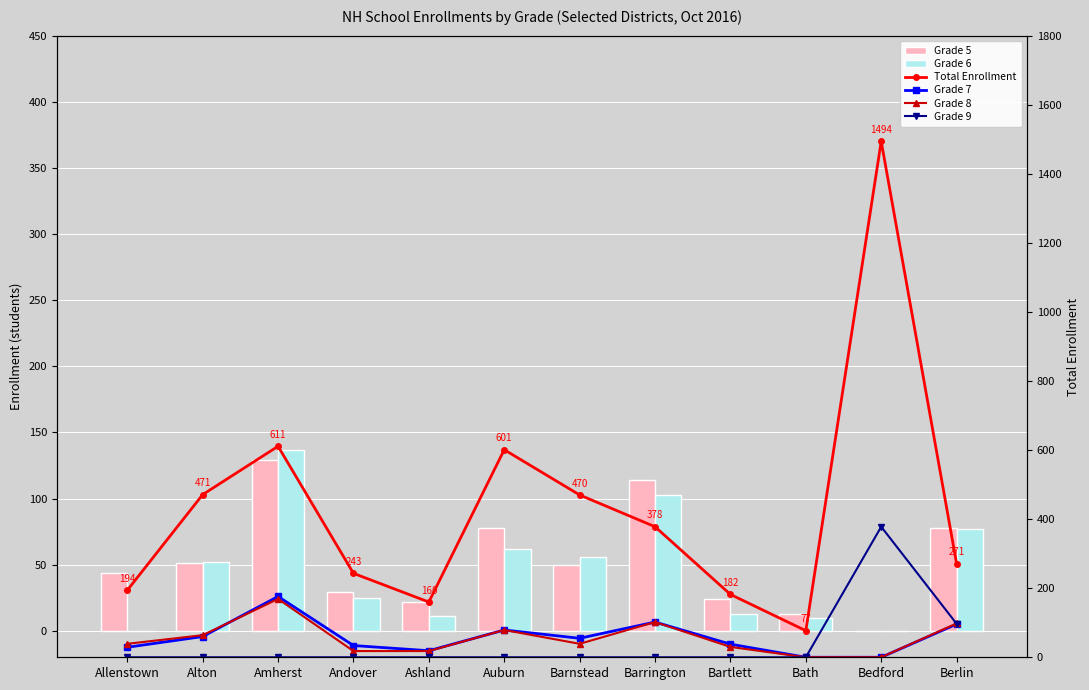

At how many categories does at least one series exceed 529?

3